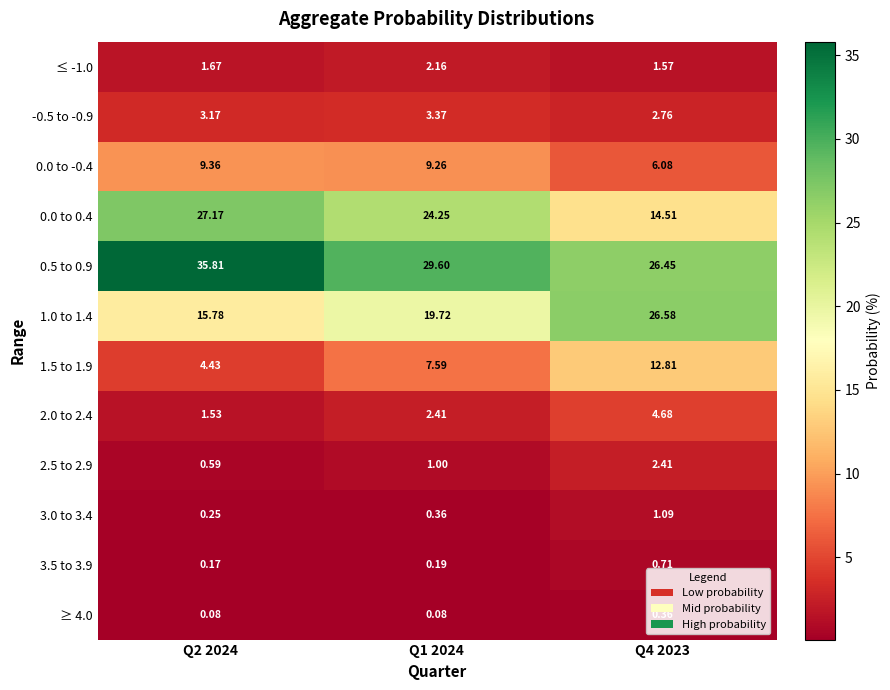

Is the value of ≥ 4.0 at Q1 2024 greater than the value of 2.0 to 2.4 at Q4 2023?

No